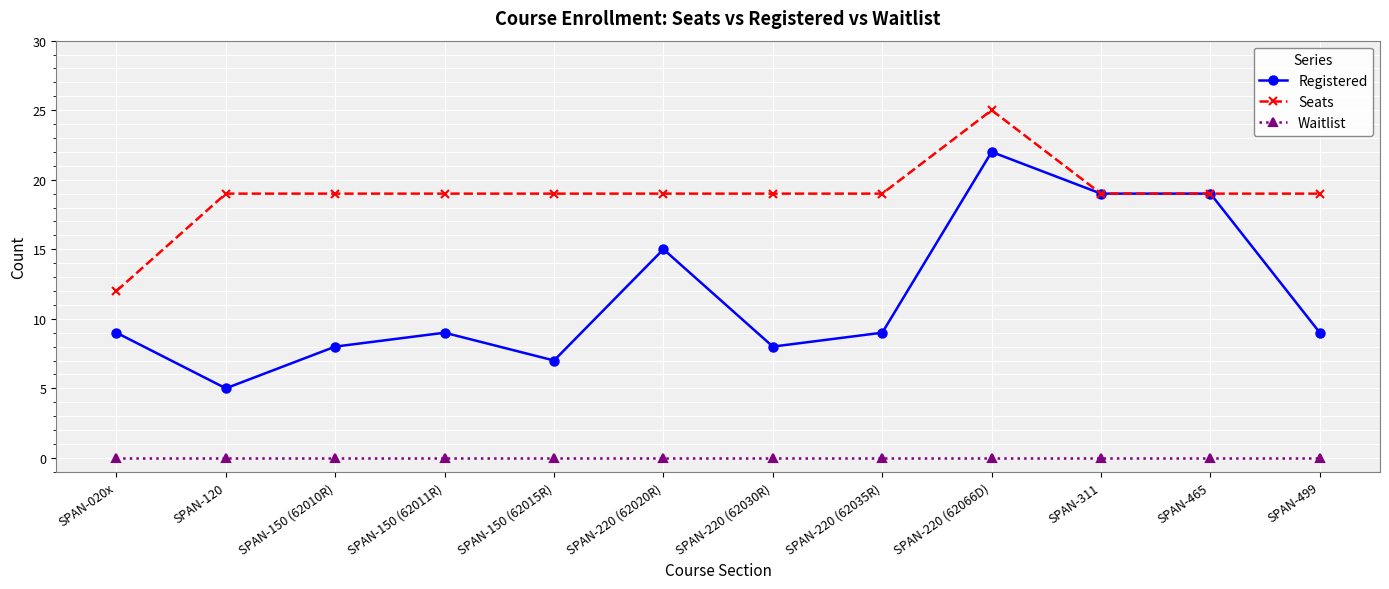

What is the difference between the highest and lowest values at SPAN-220 (62030R)?

19